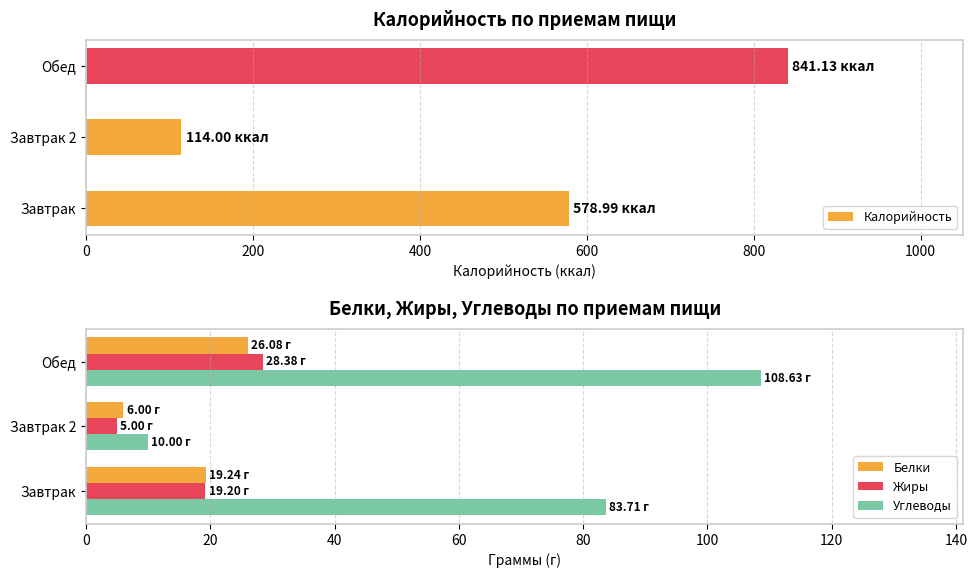

Between 0 and 400, which is larger?

400